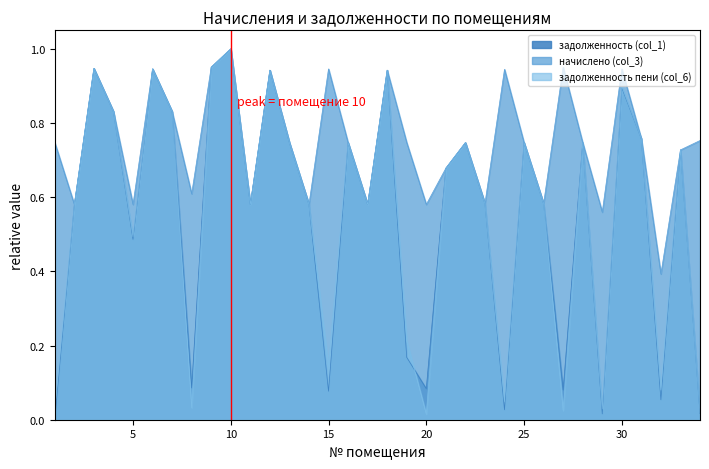

Which label corresponds to the smallest value in the chart?

1